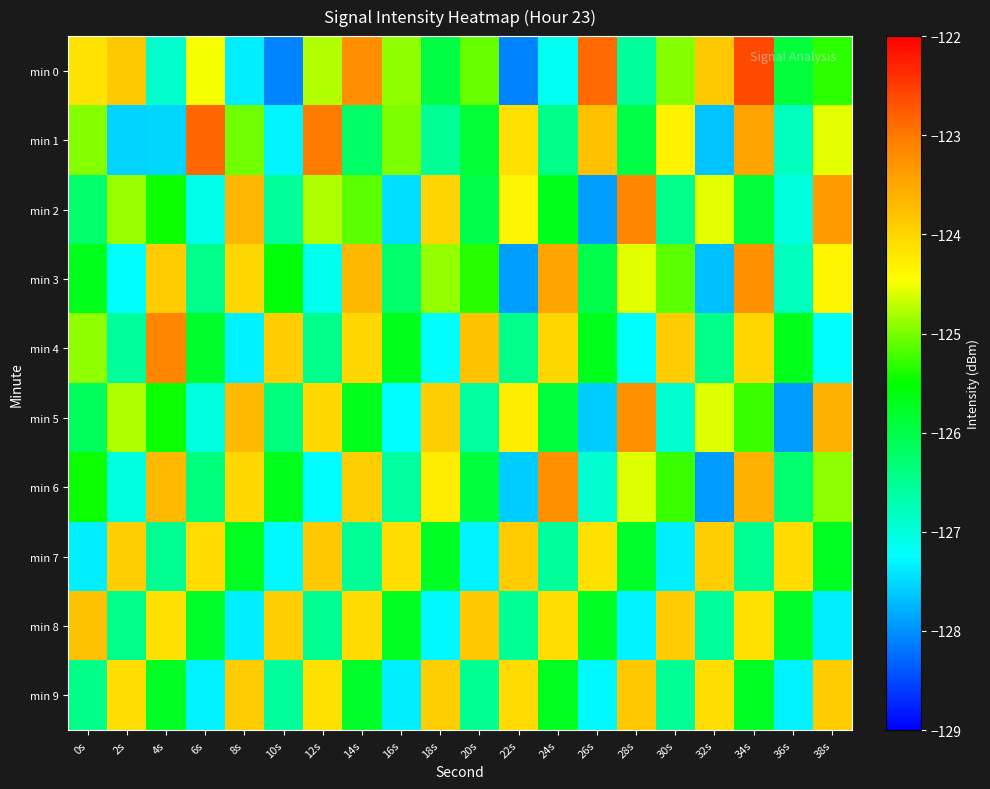

At how many categories does at least one series exceed -127?

20